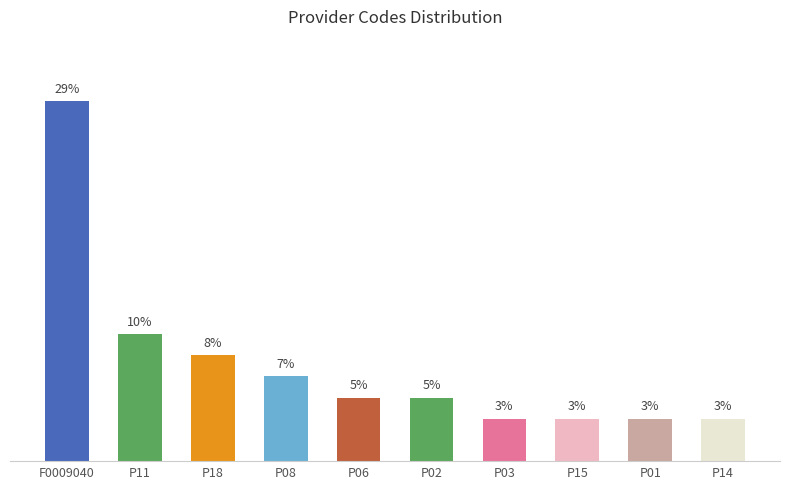

Are the bars horizontal?

No